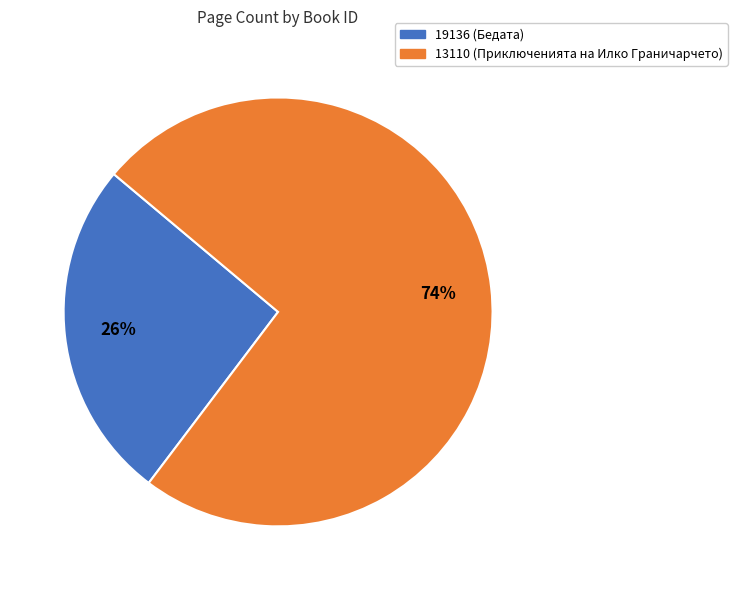

Between 13110 and 19136, which is larger?

13110